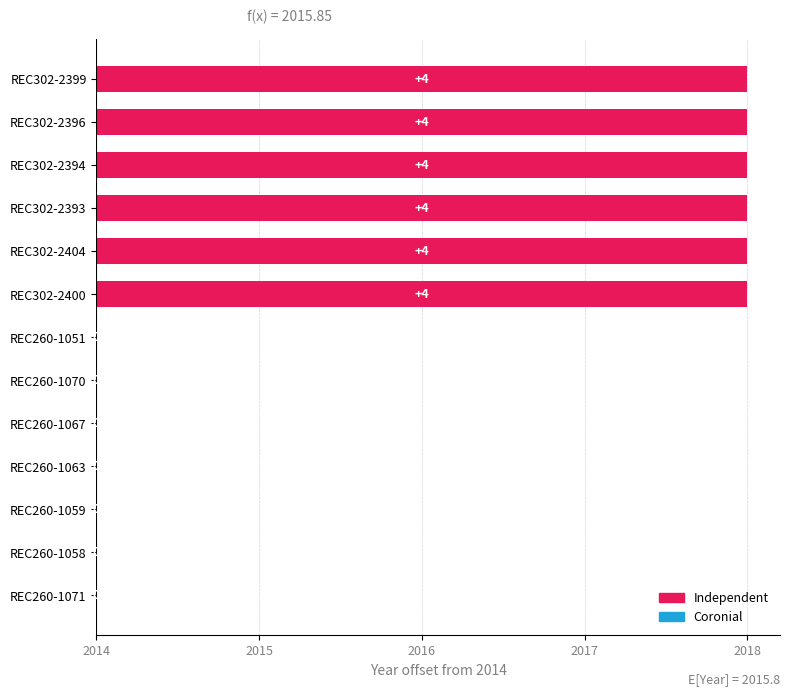

How many positive values are there?

6